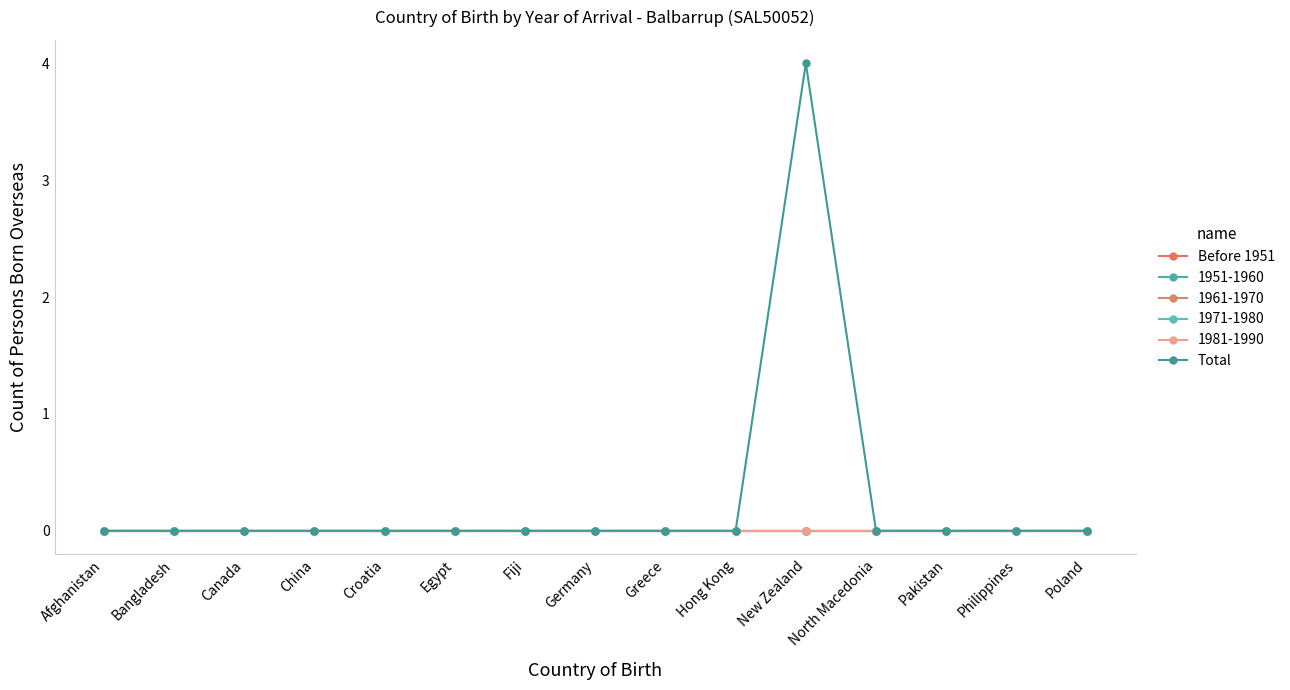

Is this an area chart (filled region under the line)?

No